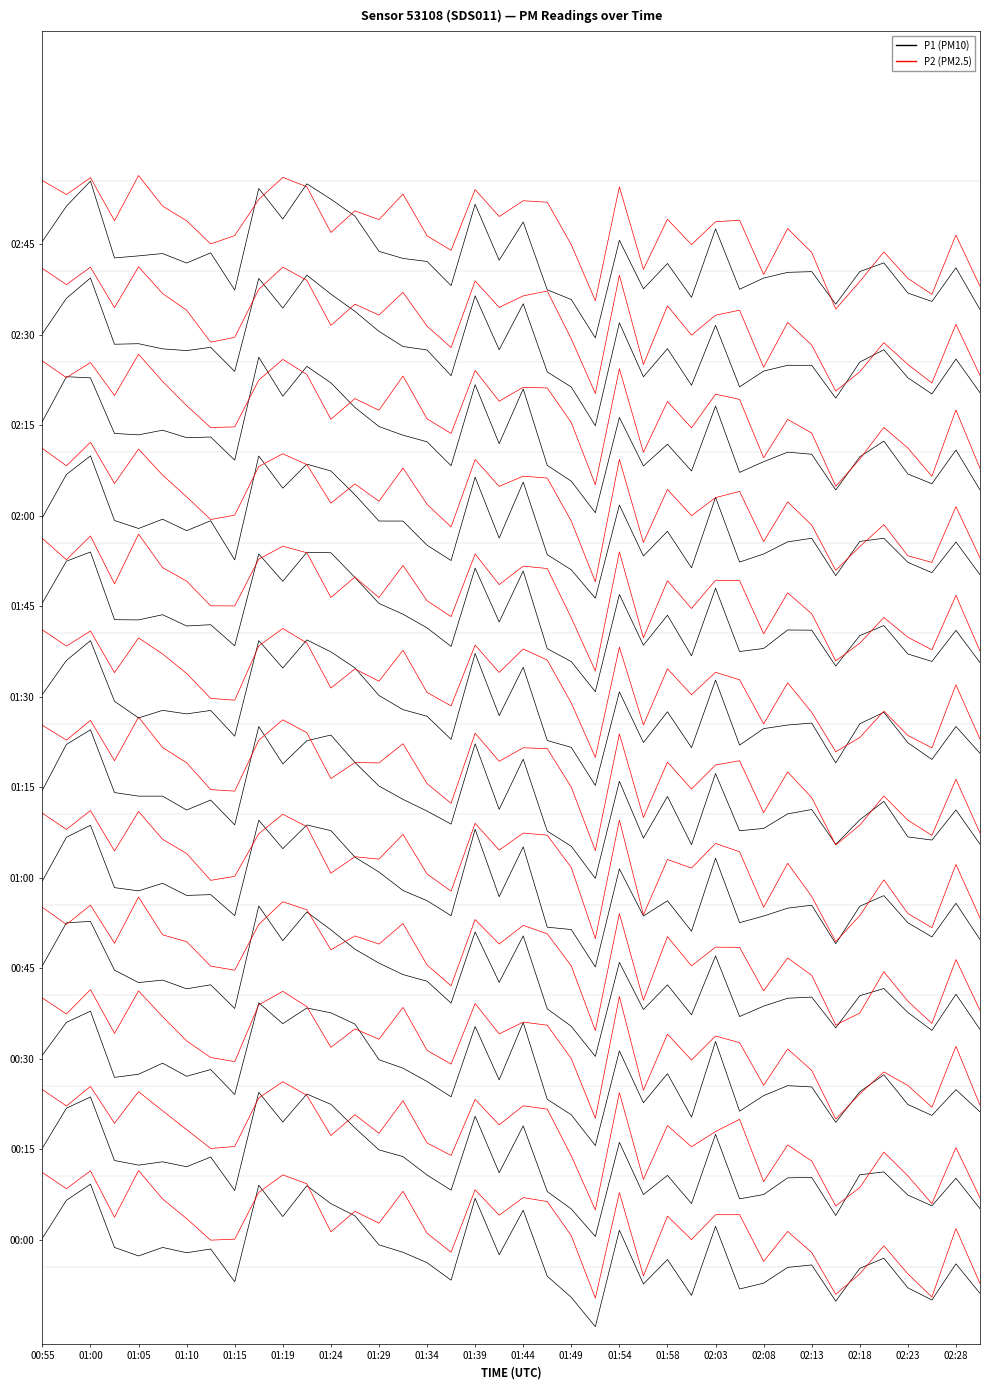

Which label corresponds to the largest value in the chart?

01:15